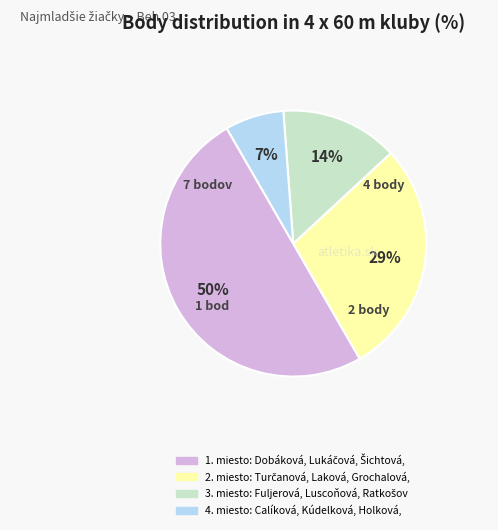

To the nearest percent, what is the difference between the largest and smallest slice percentages?

43%